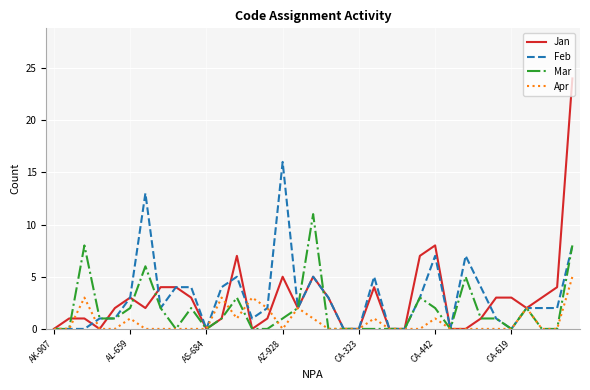

Which series has the largest range (max minus min)?

Jan